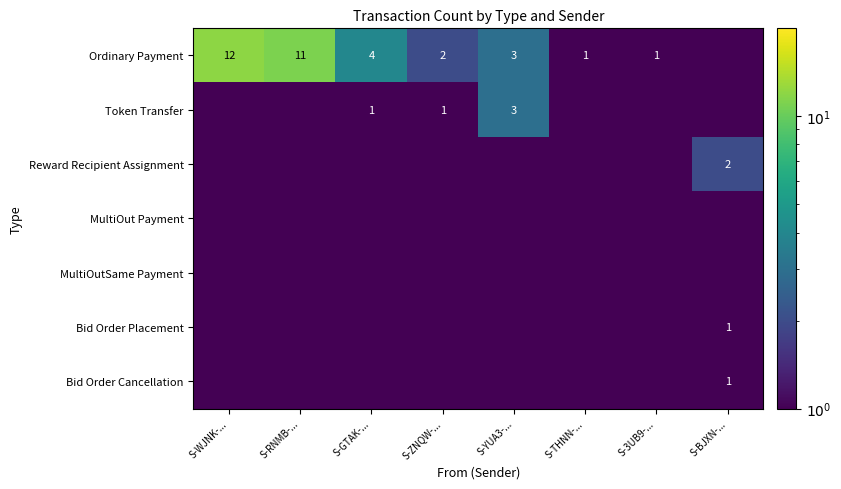

Is it true that Ordinary Payment equals 0.6 at S-3UB9-...?

False